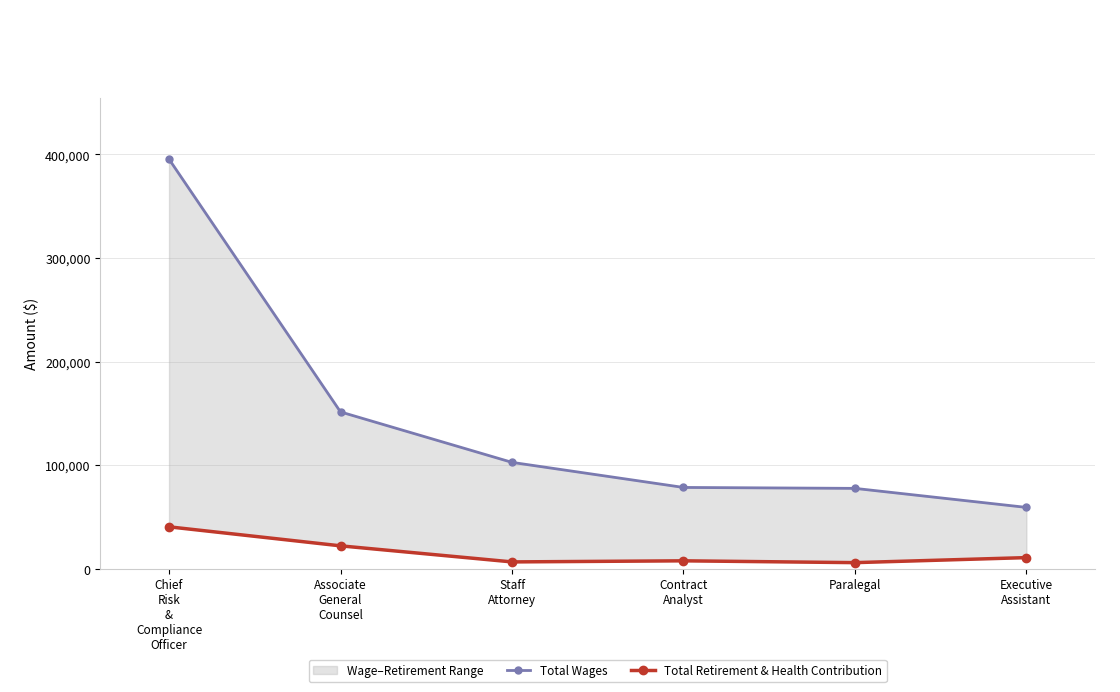

Reading left to right, extract all data points from this chart.

Total Wages: Chief
Risk
&
Compliance
Officer=395475	Associate
General
Counsel=151490	Staff
Attorney=102797	Contract
Analyst=78586	Paralegal=77685	Executive
Assistant=59315
Total Retirement & Health Contribution: Chief
Risk
&
Compliance
Officer=40567	Associate
General
Counsel=22212	Staff
Attorney=6695	Contract
Analyst=7752	Paralegal=5997	Executive
Assistant=10847